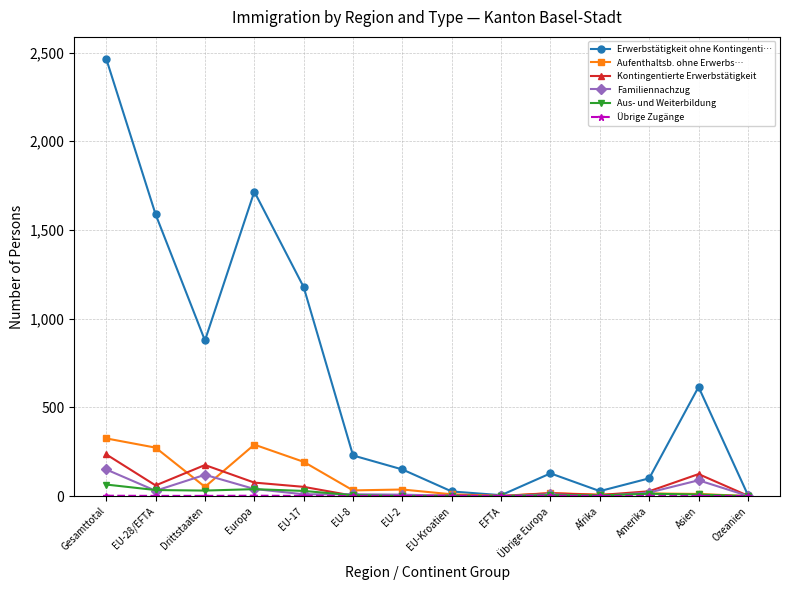

Does the chart have visible grid lines?

Yes